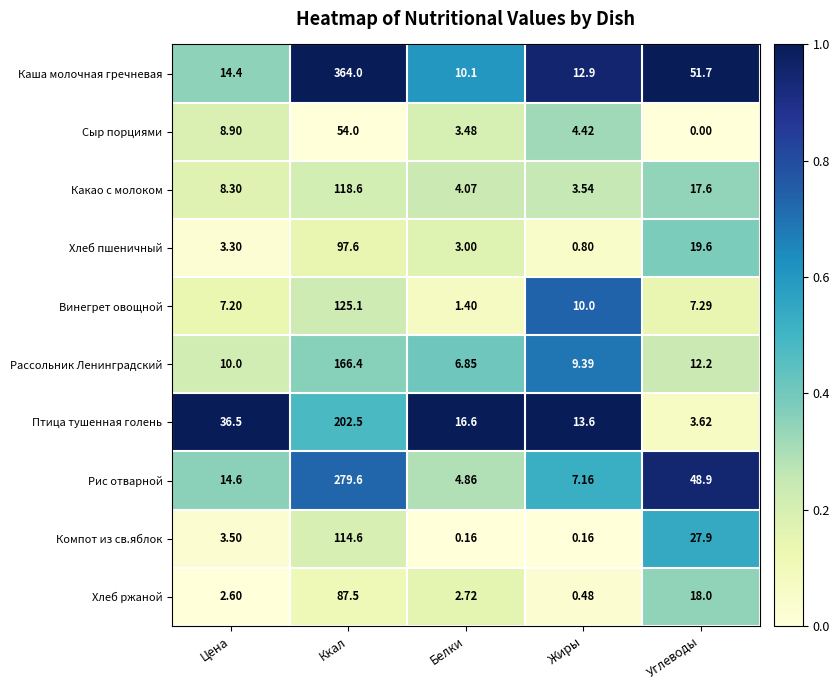

Rank the series by their maximum value, from lowest to highest.

Сыр порциями, Хлеб ржаной, Хлеб пшеничный, Компот из св.яблок, Какао с молоком, Винегрет овощной, Рассольник Ленинградский, Птица тушенная голень, Рис отварной, Каша молочная гречневая